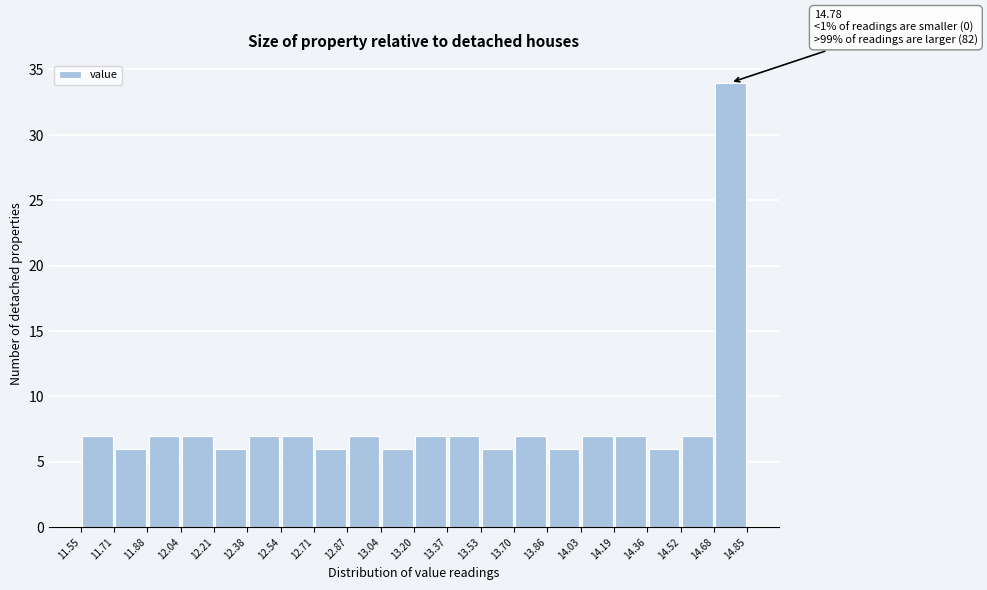

Over which range of the x-axis is the bar tallest?

14.68 to 14.85